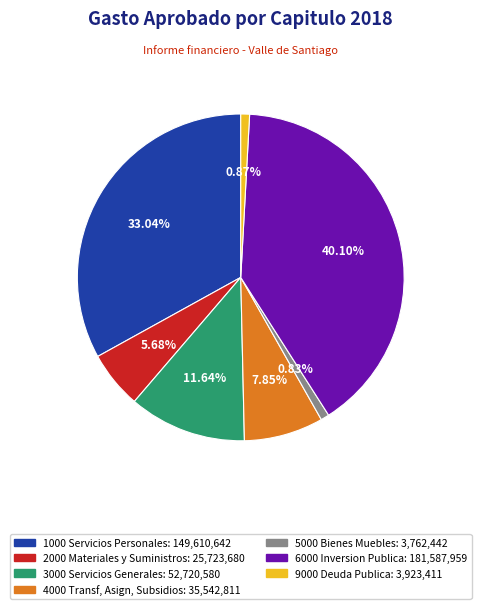

Is 5000 Bienes Muebles the majority of the pie?

No